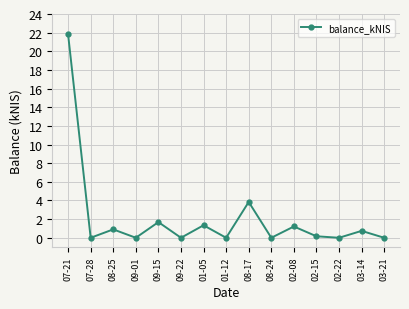

How many lines are shown in the chart?

1